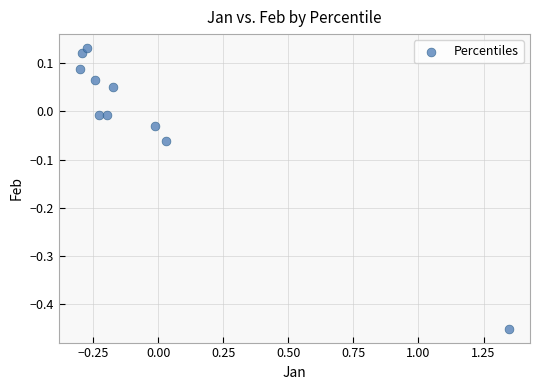

What is the range of X values (max minus min)?

1.6